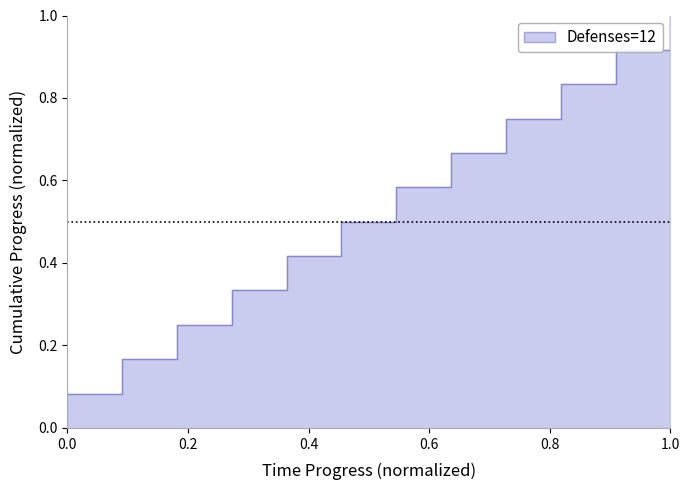

Is it true that the value at 1.0 is 0.2?

False